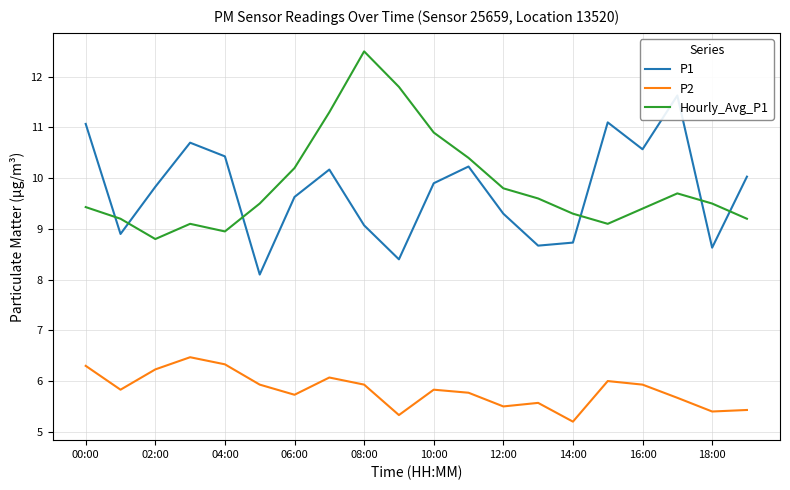

What is the highest value of the Hourly_Avg_P1 series?

12.5